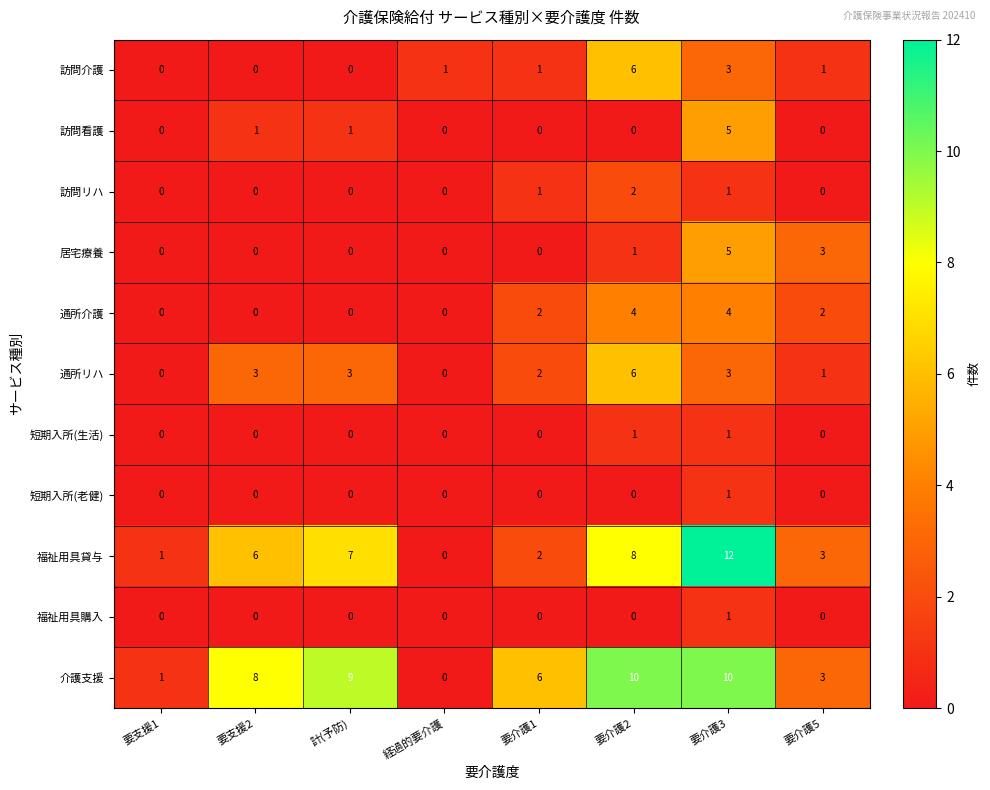

What is the maximum value shown in the chart?

12